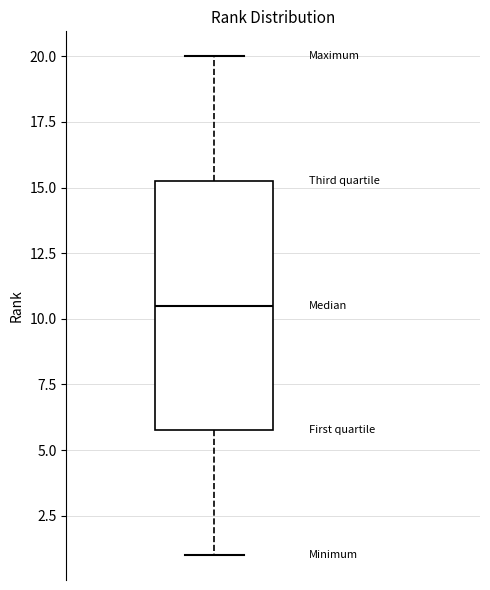

Where does the lower whisker of the box end on the y-axis? The values are not printed on the chart, so give them approximately, as read against the axis.

1.0